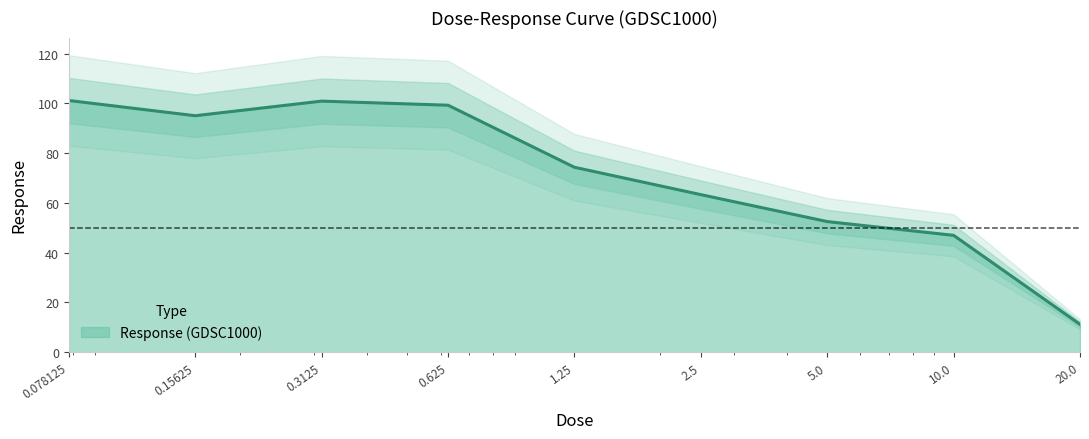

What is the value of the 6th point from the left?

63.3